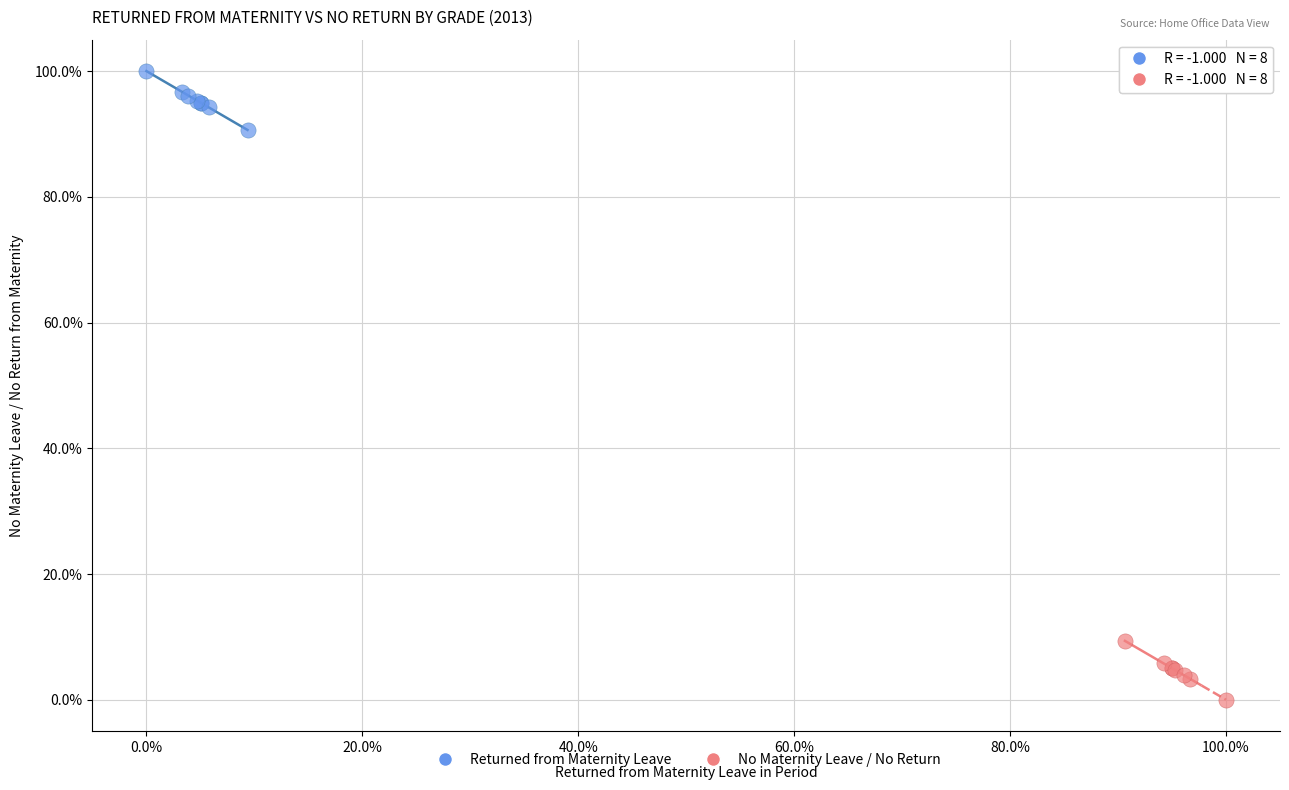

Which series contains the lowest Y value?

No Maternity Leave / No Return